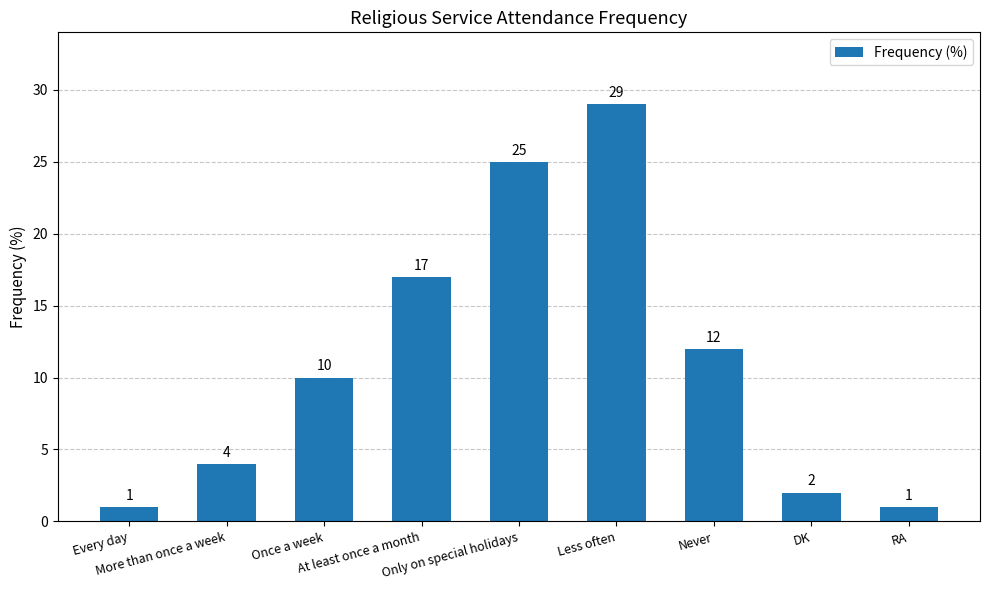

What is the maximum value shown in the chart?

29